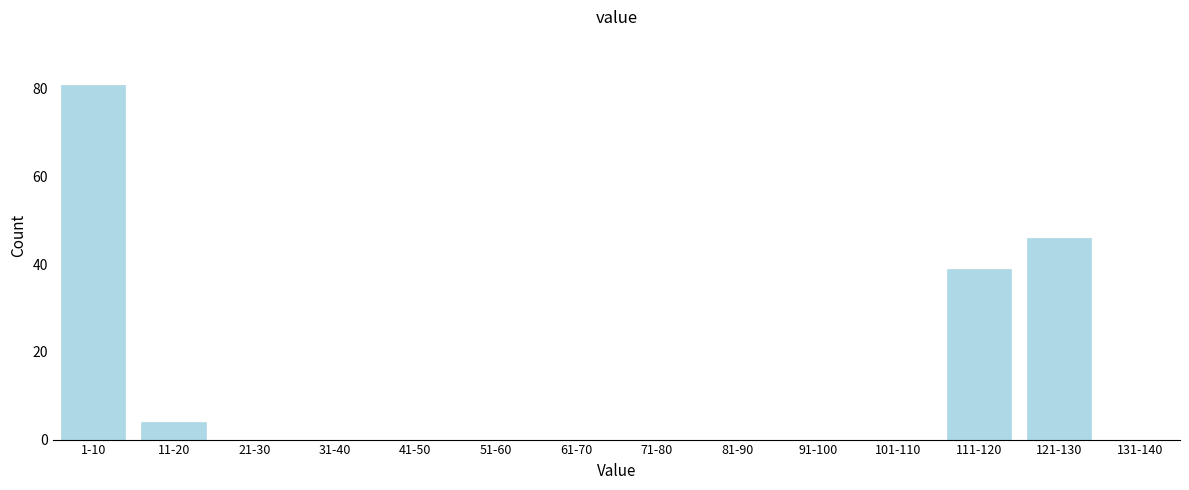

Reading left to right, transcribe all the data shown in this chart.

1-10=81	11-20=4	21-30=0	31-40=0	41-50=0	51-60=0	61-70=0	71-80=0	81-90=0	91-100=0	101-110=0	111-120=39	121-130=46	131-140=0